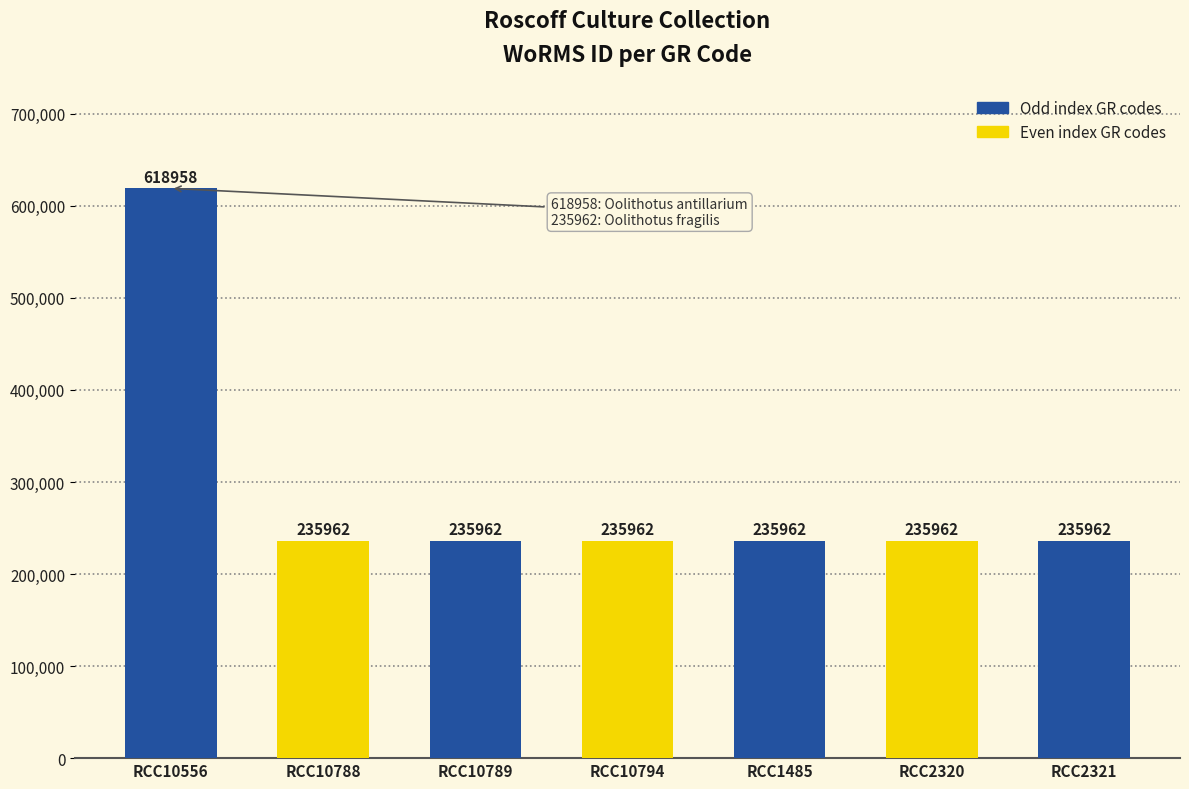

What is the label of the 2nd bar from the left?

RCC10788